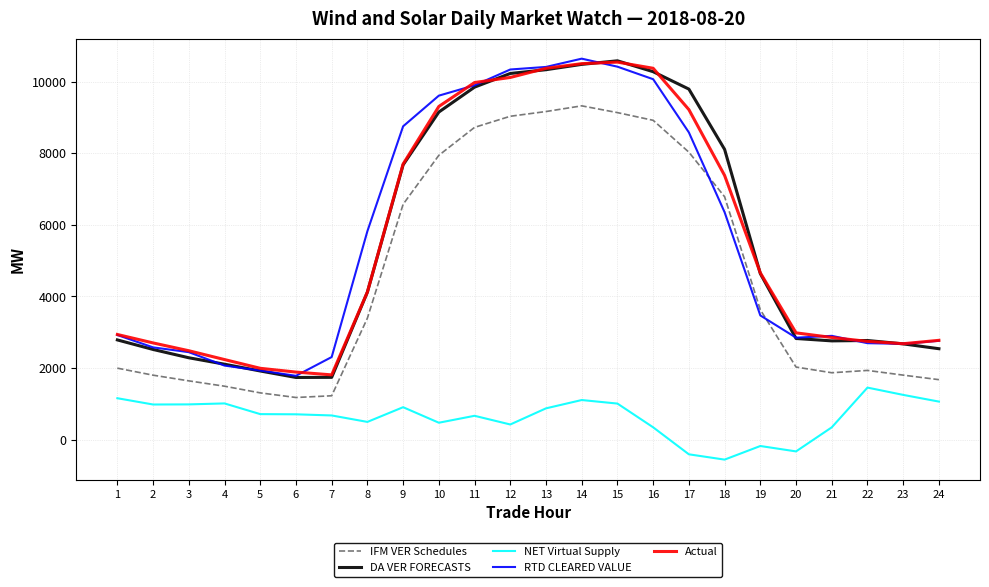

What are all the series names shown in the legend?

IFM VER Schedules, DA VER FORECASTS, NET Virtual Supply, RTD CLEARED VALUE, Actual